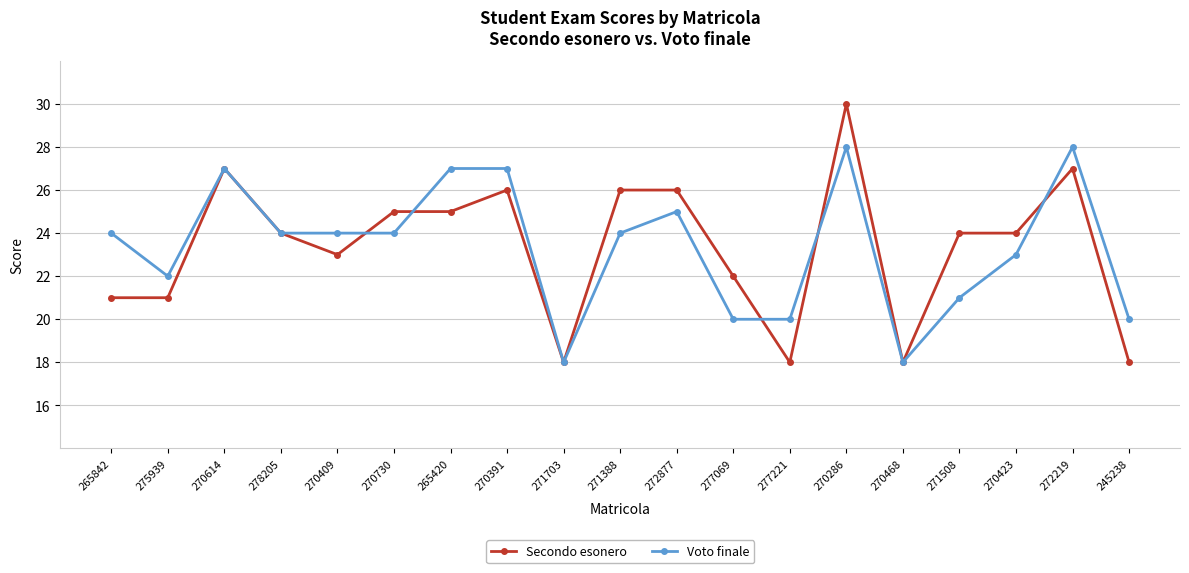

Reading right to left, extract all data points from this chart.

Secondo esonero: 245238=18	272219=27	270423=24	271508=24	270468=18	270286=30	277221=18	277069=22	272877=26	271388=26	271703=18	270391=26	265420=25	270730=25	270409=23	278205=24	270614=27	275939=21	265842=21
Voto finale: 245238=20	272219=28	270423=23	271508=21	270468=18	270286=28	277221=20	277069=20	272877=25	271388=24	271703=18	270391=27	265420=27	270730=24	270409=24	278205=24	270614=27	275939=22	265842=24